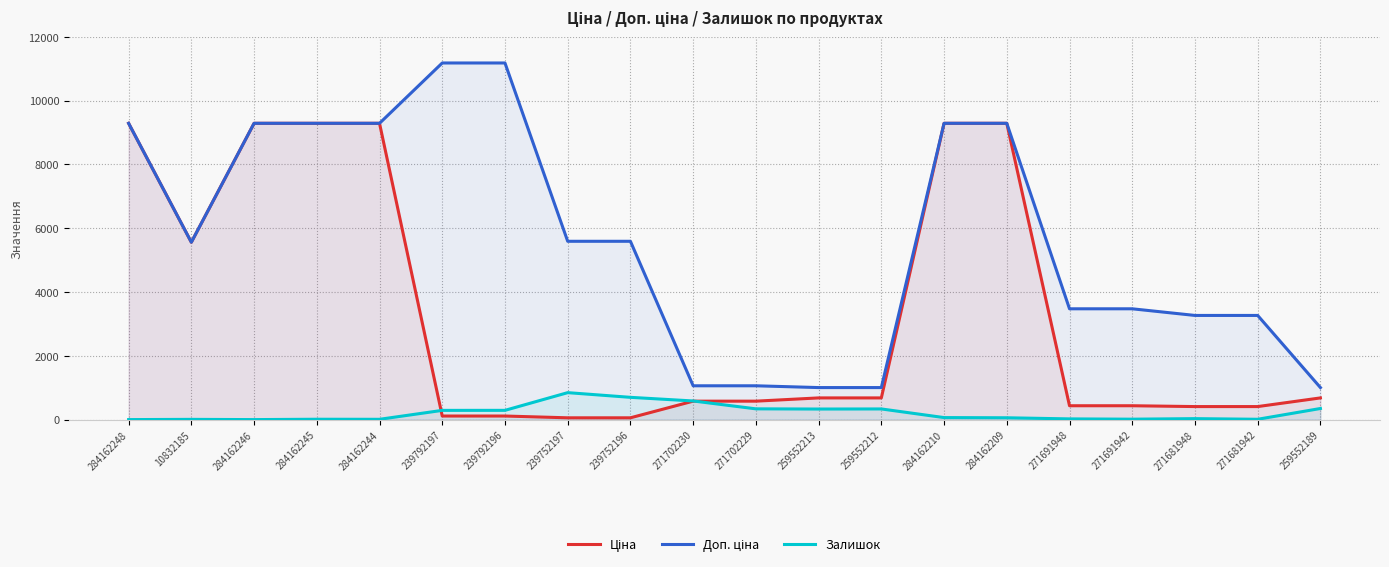

At which label is Доп. ціна closest to 6093?

239752197